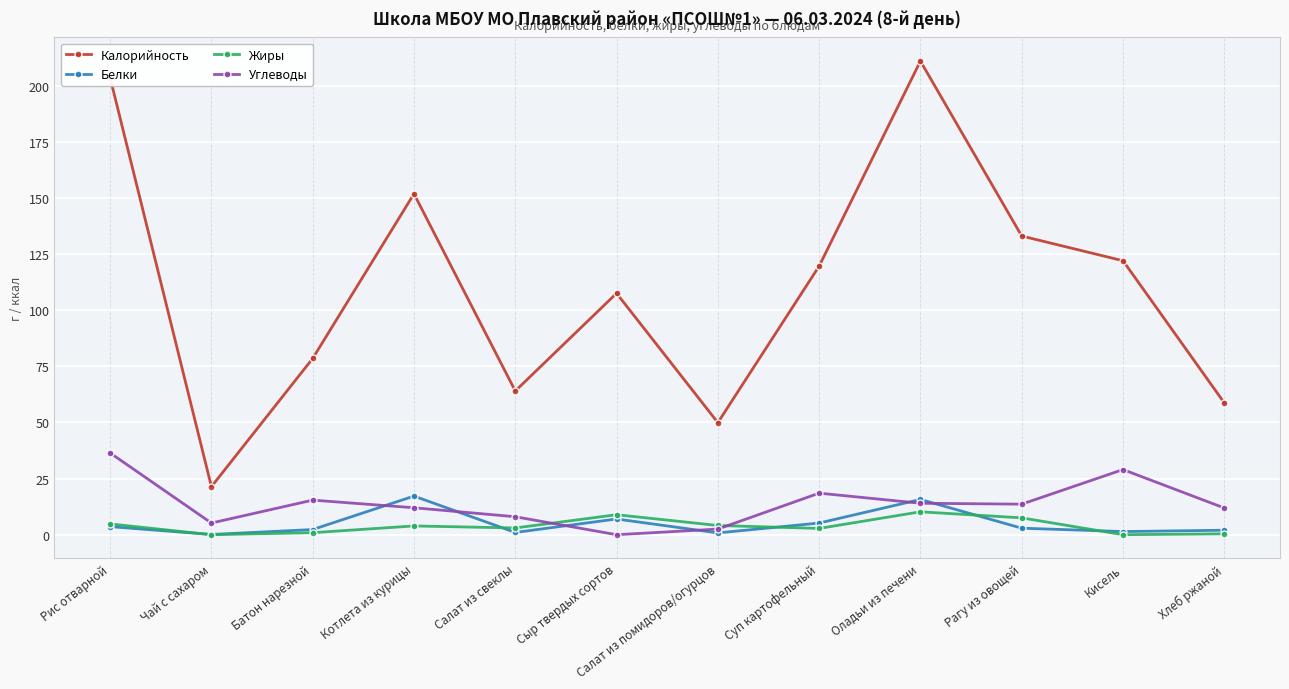

True or false: Белки has more than 0 interior local peaks.

True